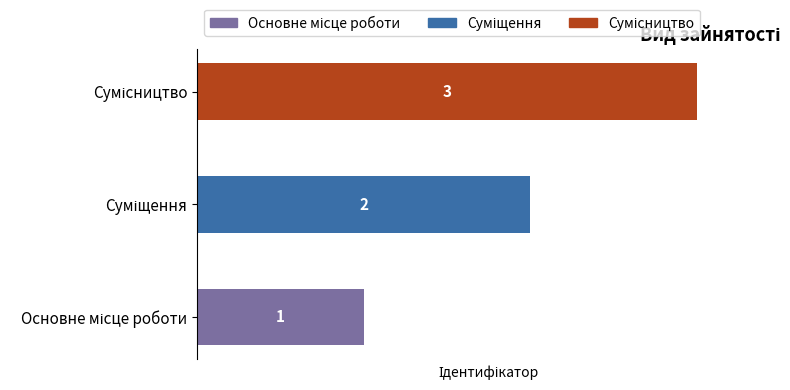

Which series has the largest total across all categories?

Сумісництво